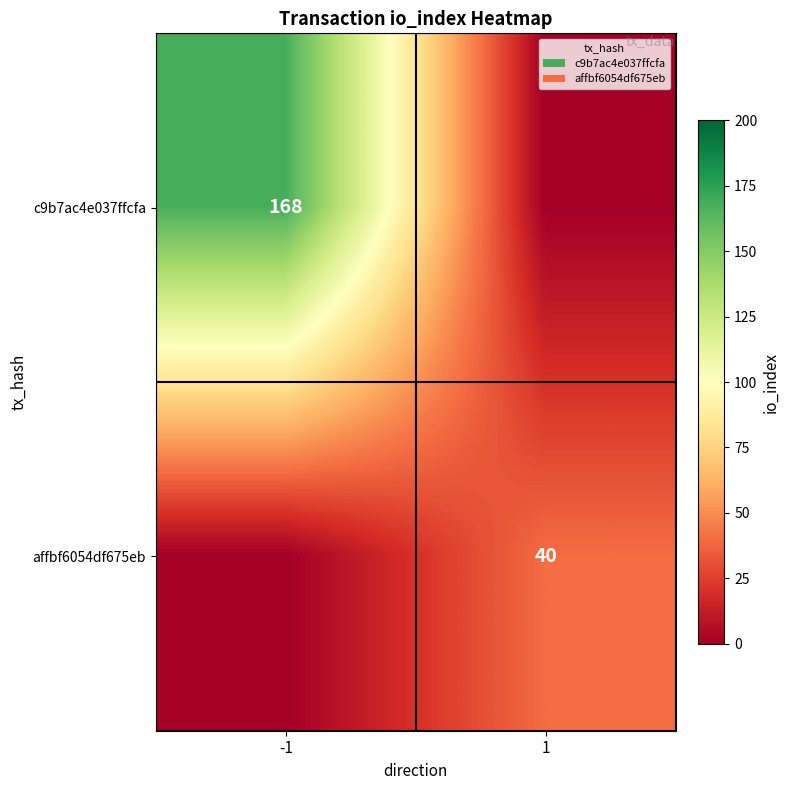

The value of affbf6054df675eb at 1 is 40. True or false?

True